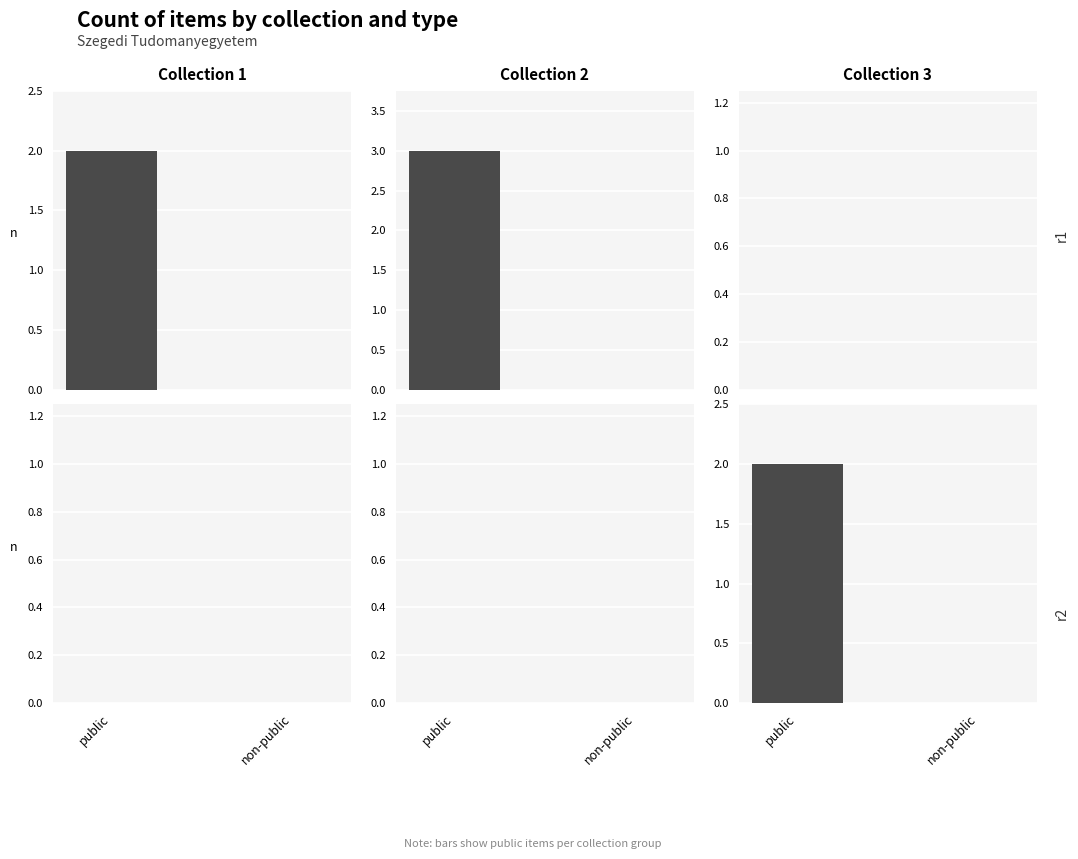

At which category does the chart reach its peak across all series?

public